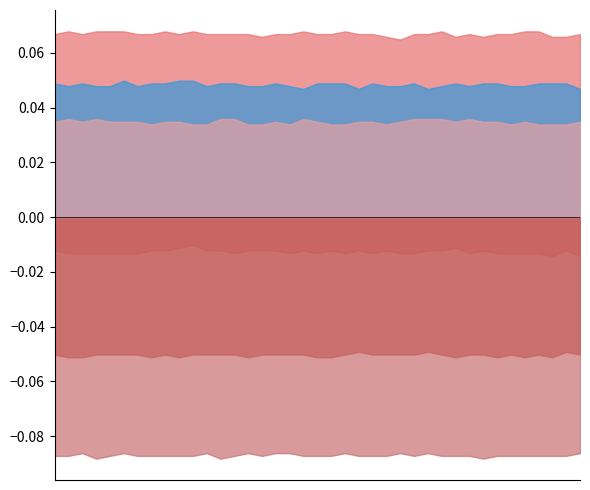

True or false: MP-6(microSv/h) and MP-4(microSv/h) cross at least once.

False